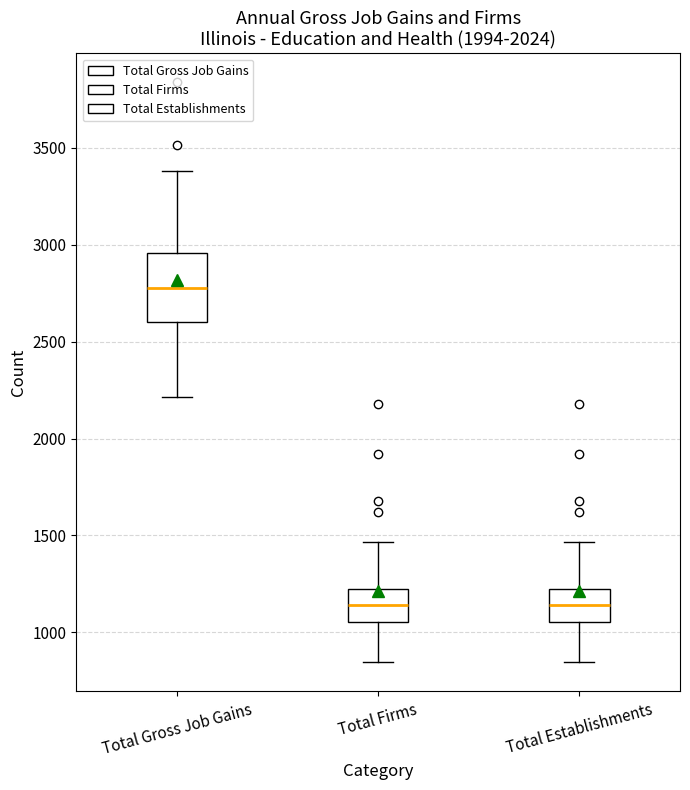

Where does the median line of the box for Total Establishments sit on the y-axis? The values are not printed on the chart, so give them approximately, as read against the axis.

1150